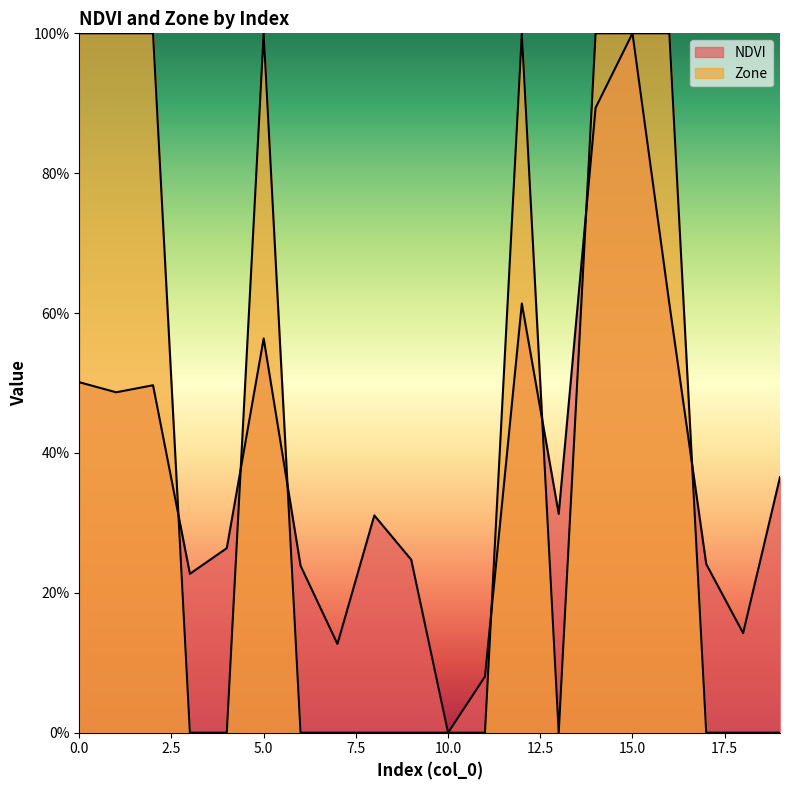

At how many categories does at least one series exceed 0?

19